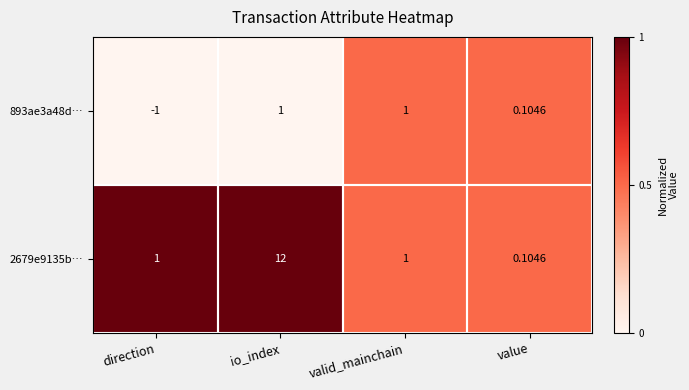

Where is 893ae3a48d… nearest to the value 0?

value